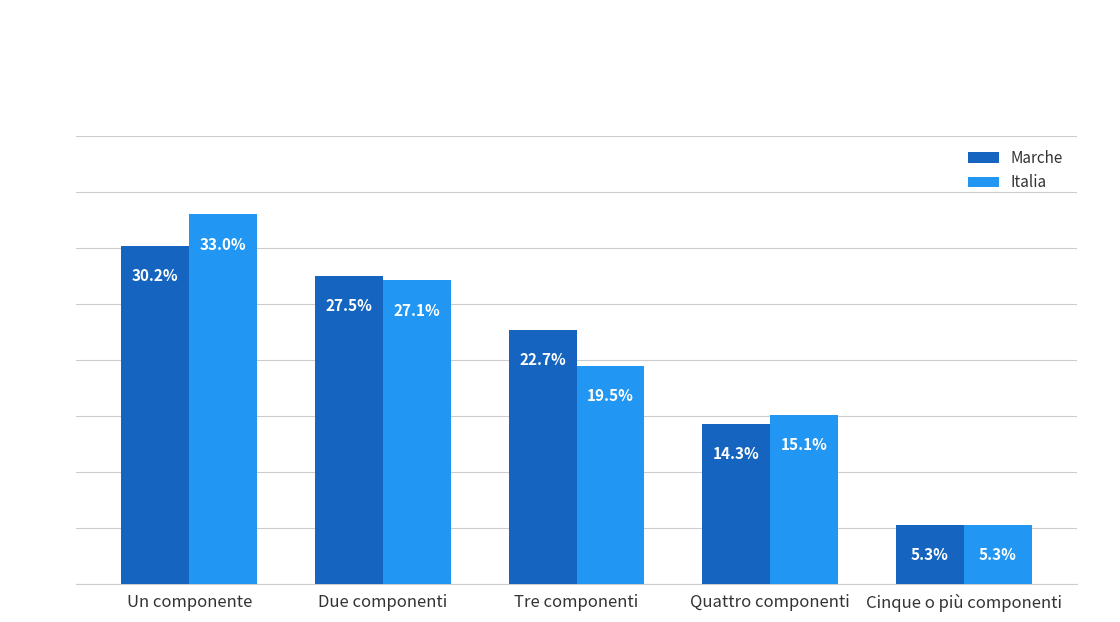

At which label is Italia closest to 19?

Tre componenti